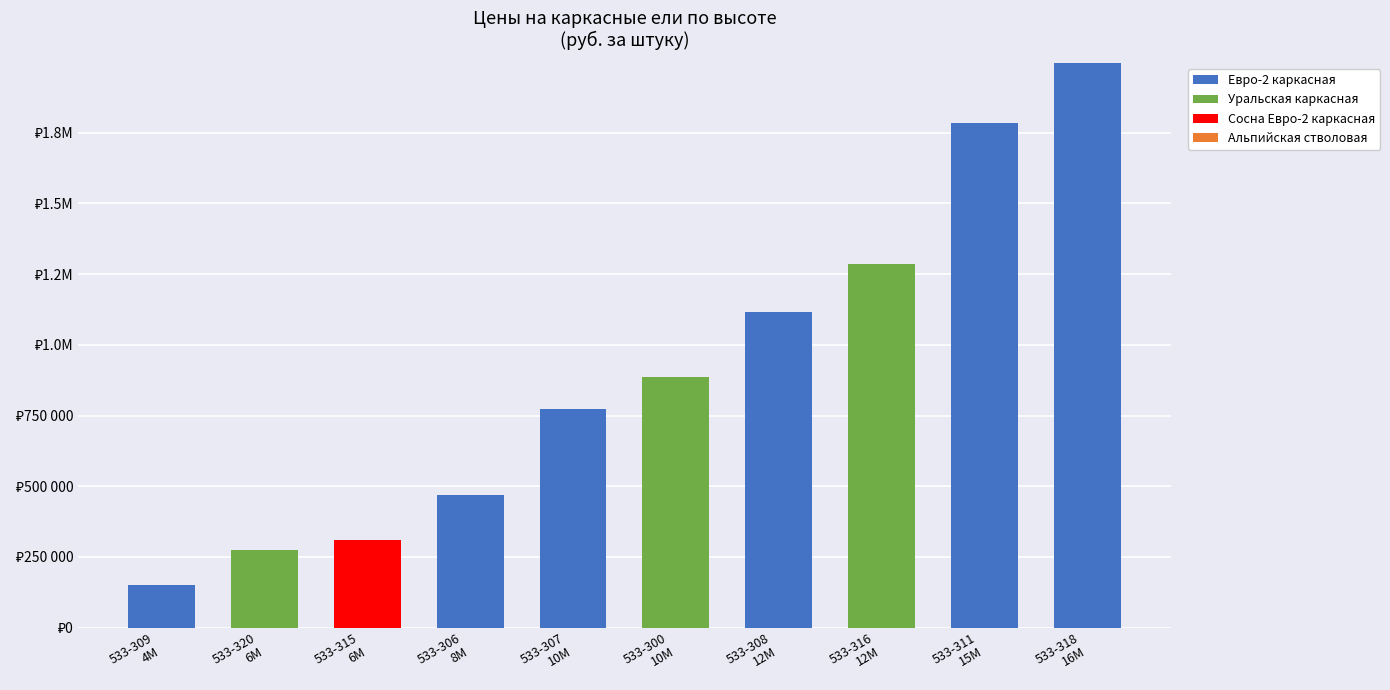

Does the chart contain stacked bars?

Yes